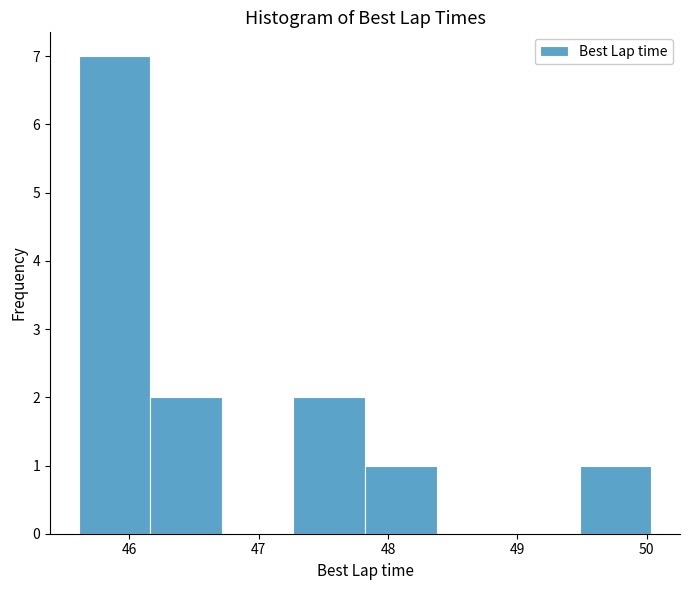

Reading left to right, transcribe this chart: for each bar, give the range it covers on the x-axis and its height. Neither the bar edges nor the heights are printed on the chart, so give them approximately, as read against the axes.

45.6 to 46.2: 7
46.2 to 46.7: 2
46.7 to 47.3: 0
47.3 to 47.8: 2
47.8 to 48.4: 1
48.4 to 48.9: 0
48.9 to 49.5: 0
49.5 to 50.0: 1